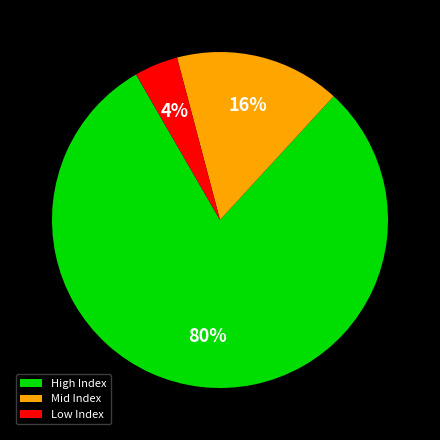

What is the smallest slice in the pie chart?

Low Index